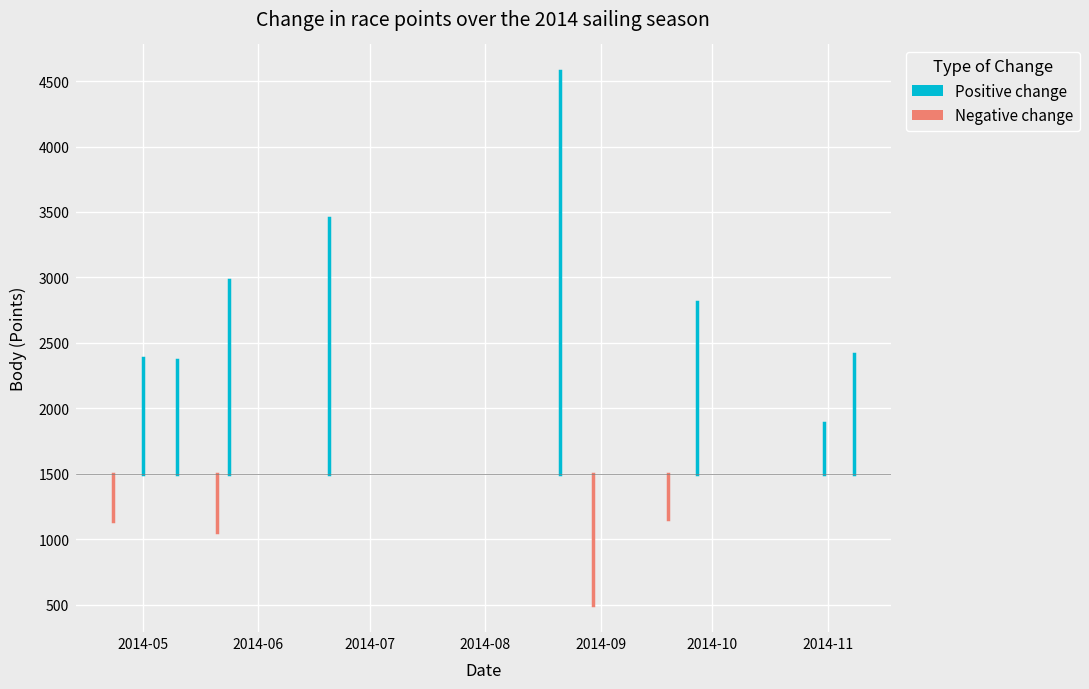

What is the label of the 3rd point from the right?

2014-09-27